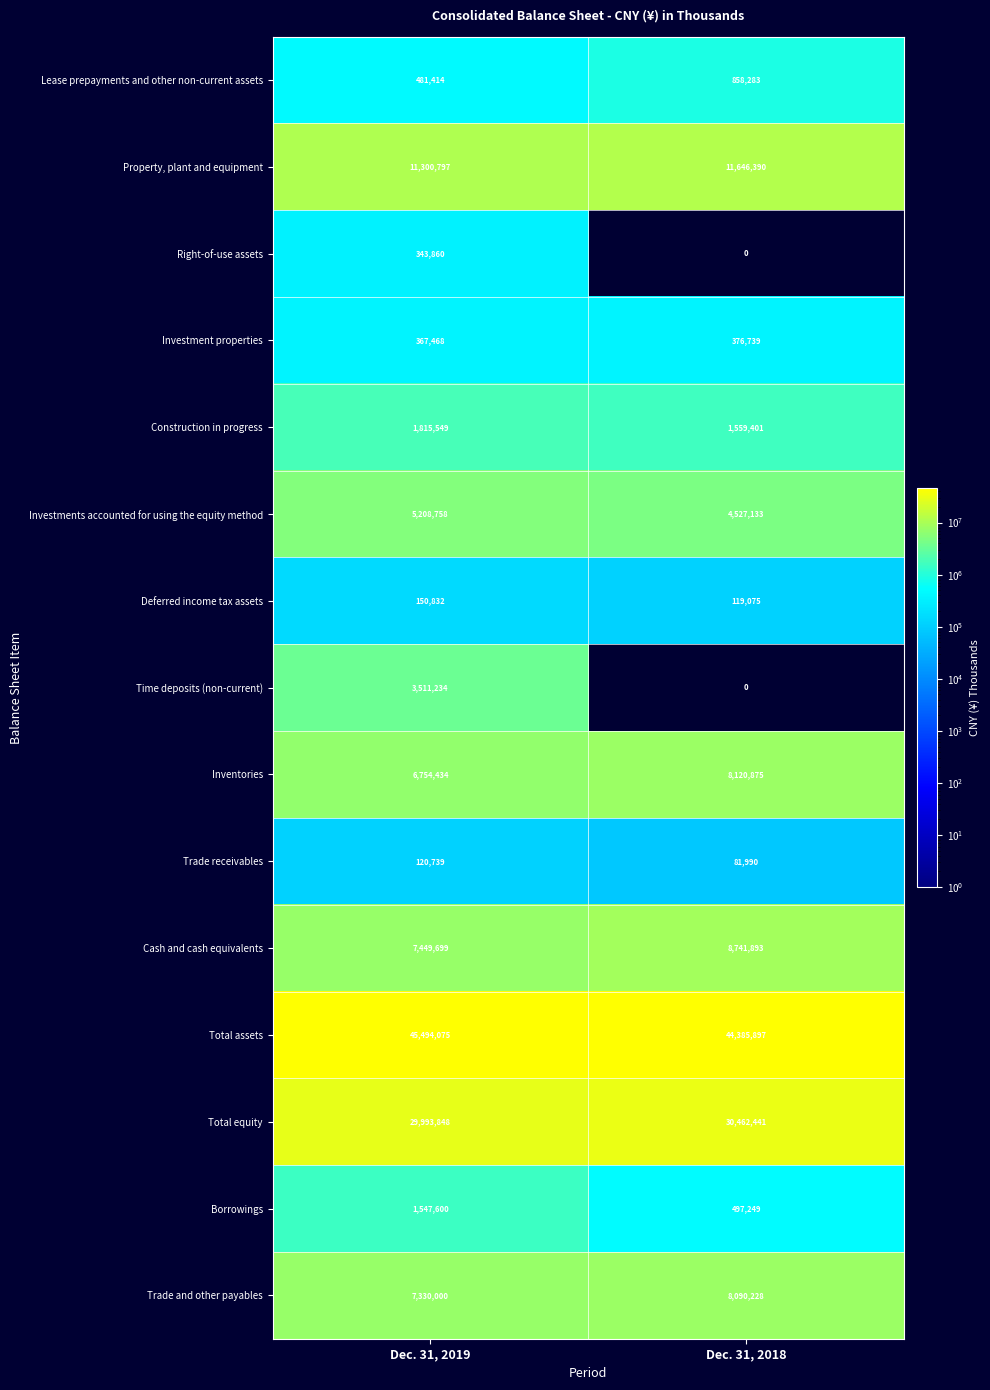

The value of Investment properties at Dec. 31, 2019 is 367468. True or false?

True